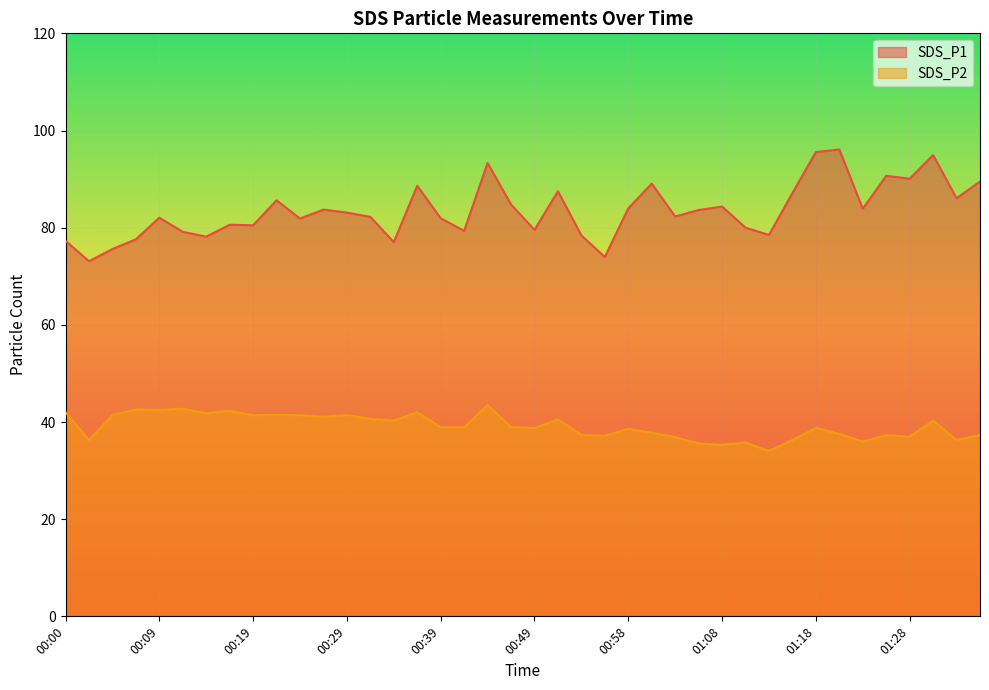

What position from the left is 00:46?

20